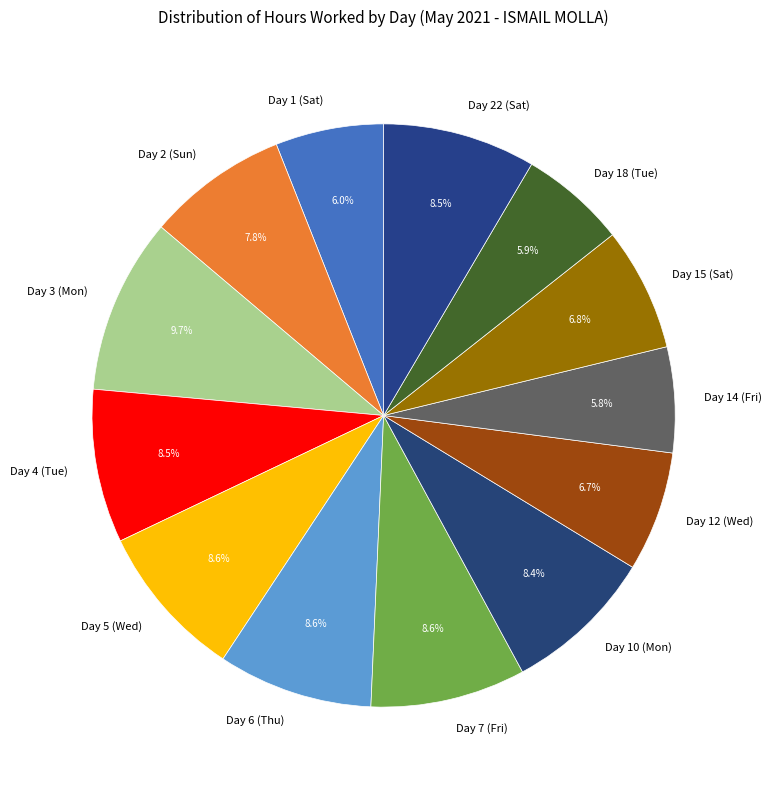

To the nearest percent, what is the average slice percentage?

8%